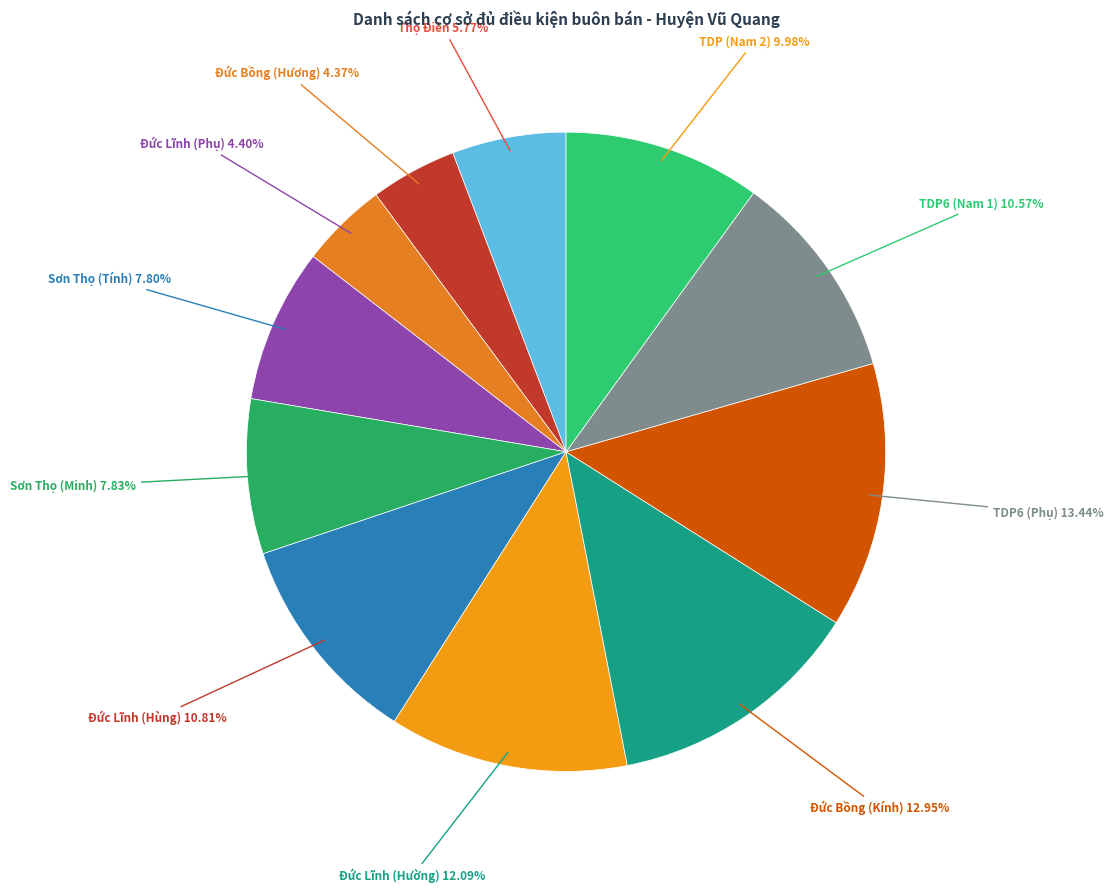

To the nearest percent, what percentage of the pie is TDP6 (Phụ)?

13%